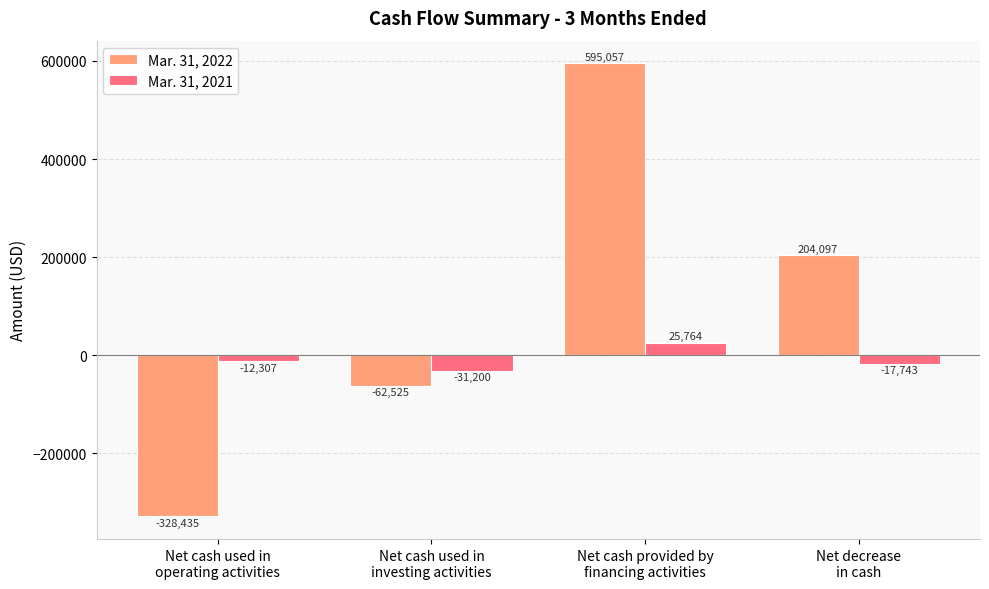

Does the chart contain stacked bars?

No